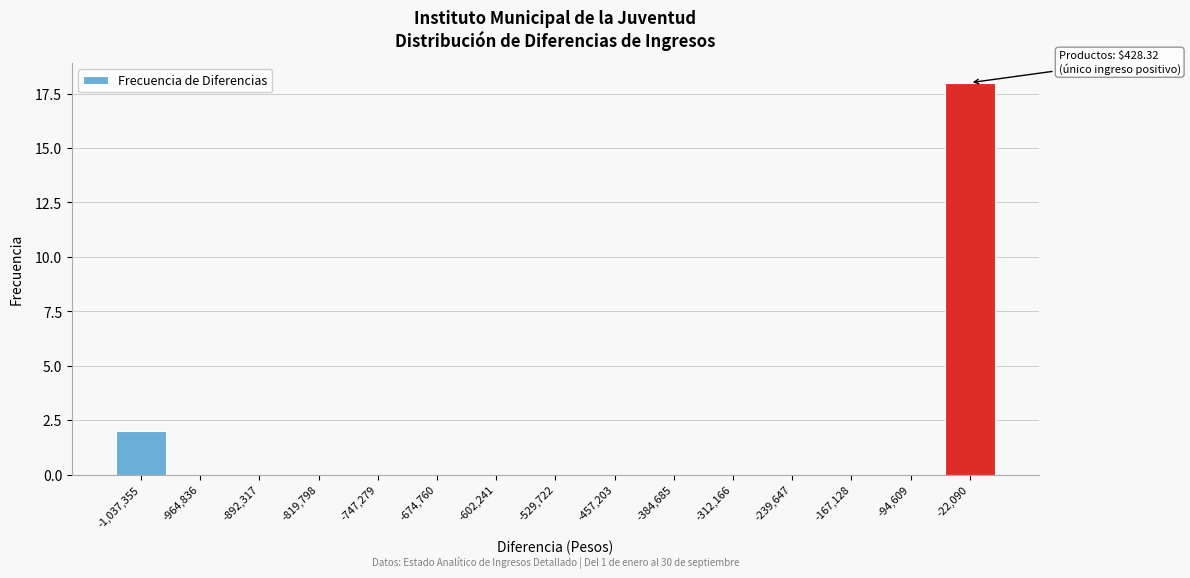

Reading right to left, what are all the values shown in this chart?

-22,090=18	-94,609=0	-167,128=0	-239,647=0	-312,166=0	-384,685=0	-457,203=0	-529,722=0	-602,241=0	-674,760=0	-747,279=0	-819,798=0	-892,317=0	-964,836=0	-1,037,355=2